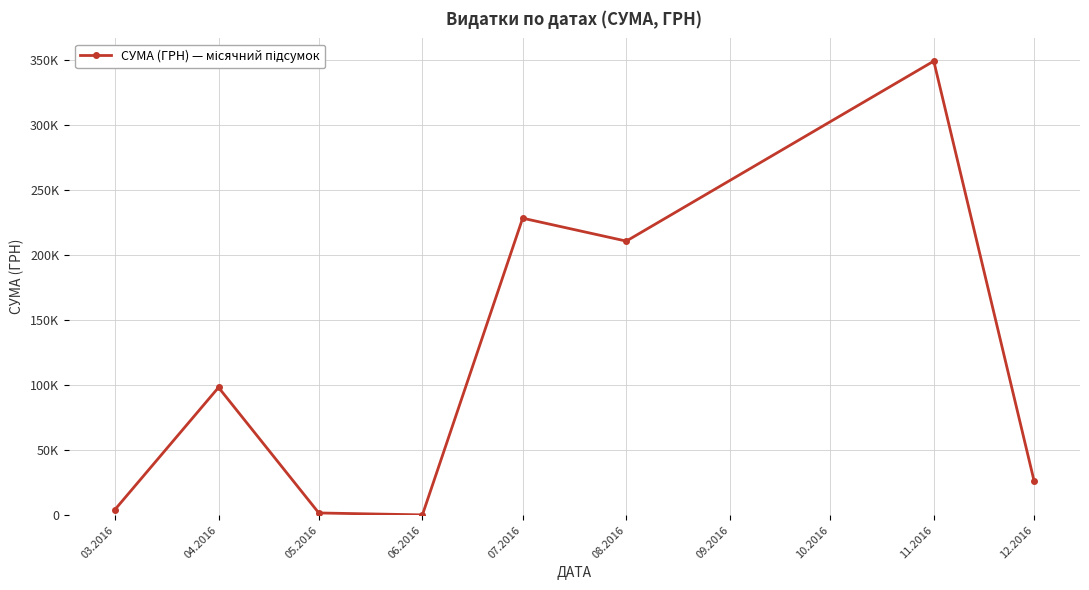

Does the chart have visible grid lines?

Yes